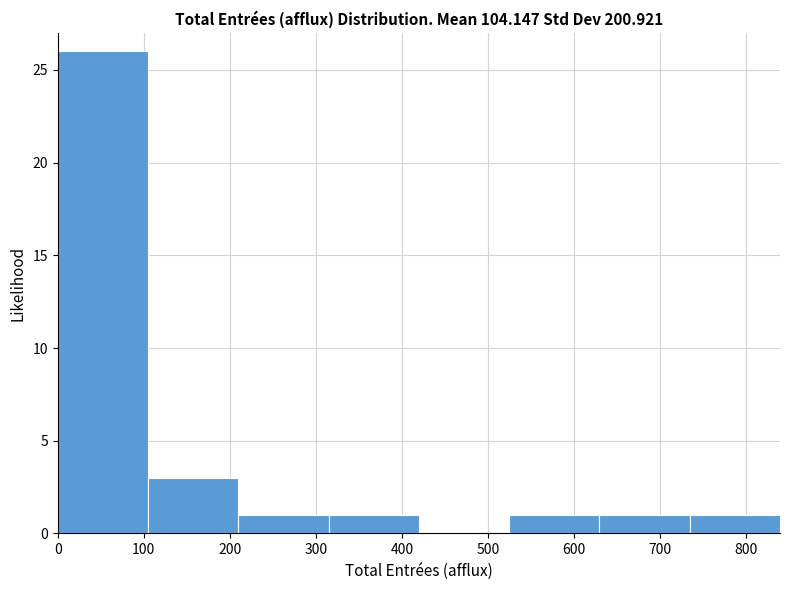

Which range on the x-axis has the tallest bar?

0 to 100